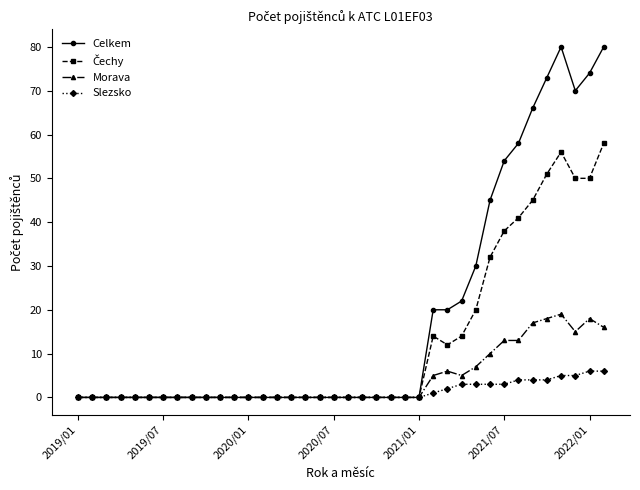

At how many categories does at least one series exceed 33?

9